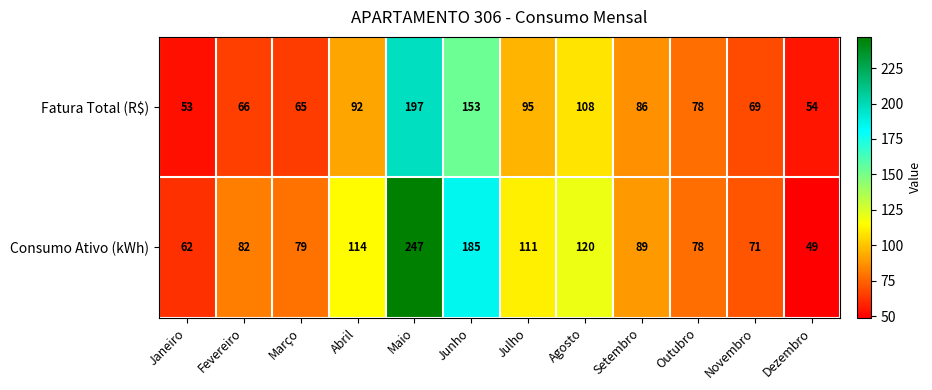

What is the difference between the highest and lowest values at Abril?

22